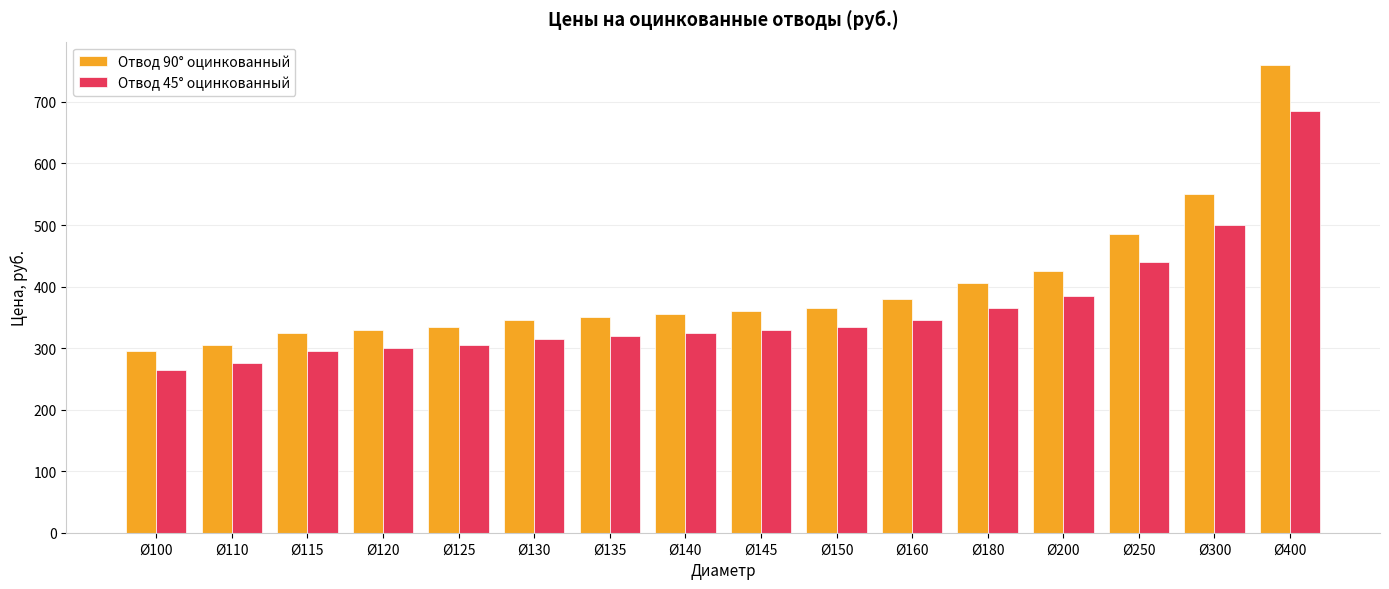

What is the highest value of the Отвод 90° оцинкованный series?

760